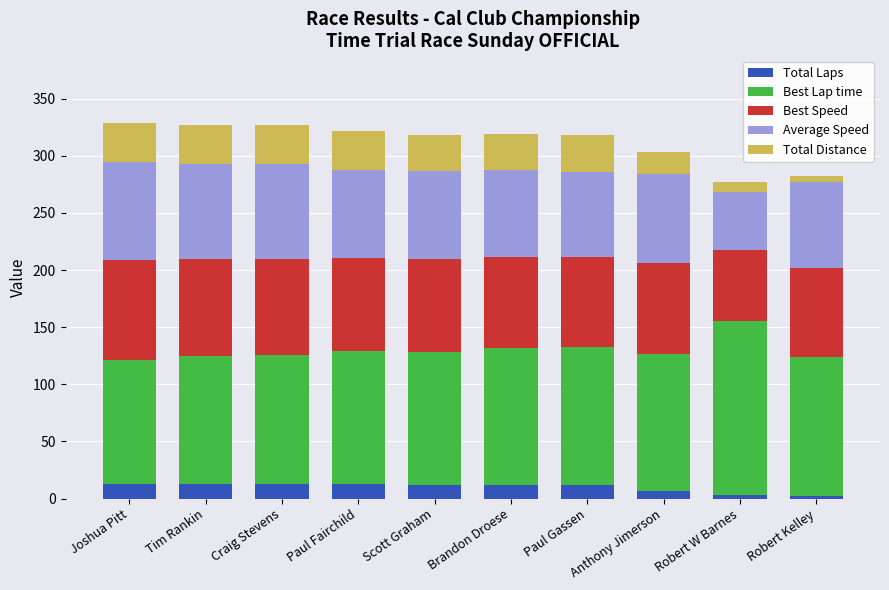

What is the total value across all series at Tim Rankin?

327.2